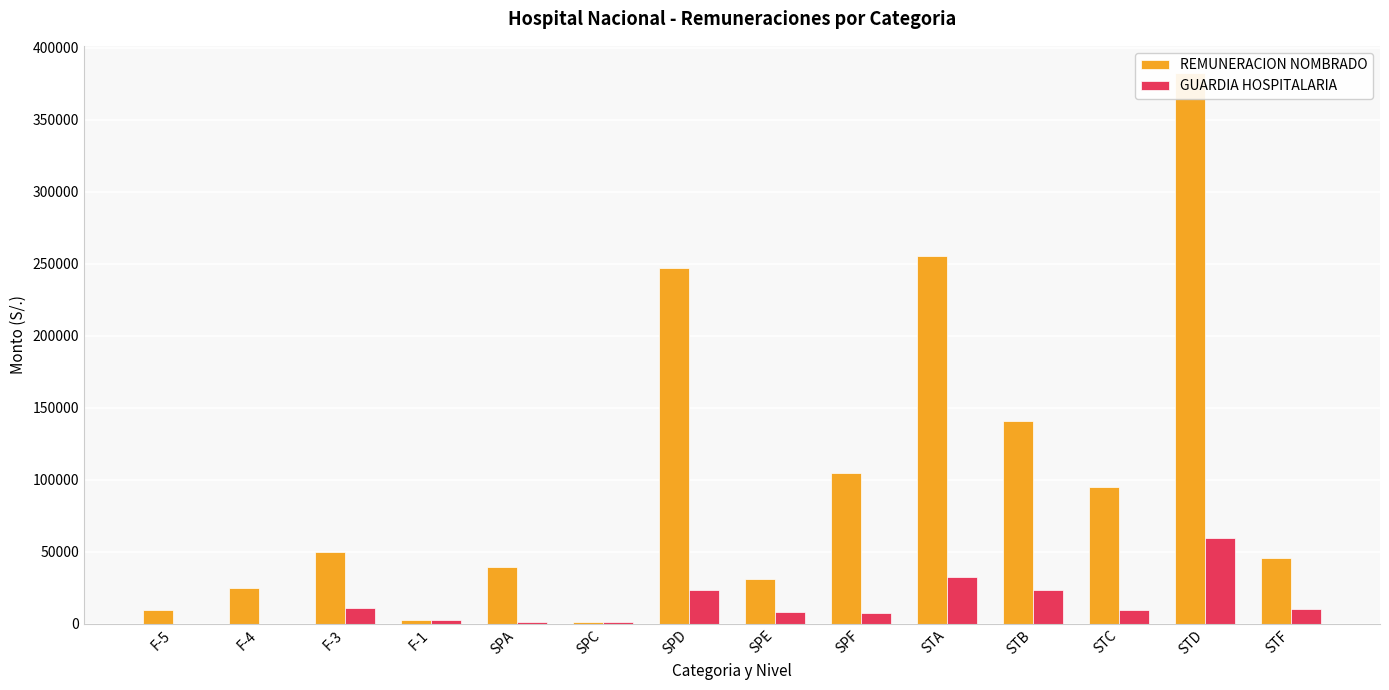

Which series has the largest total across all categories?

REMUNERACION NOMBRADO